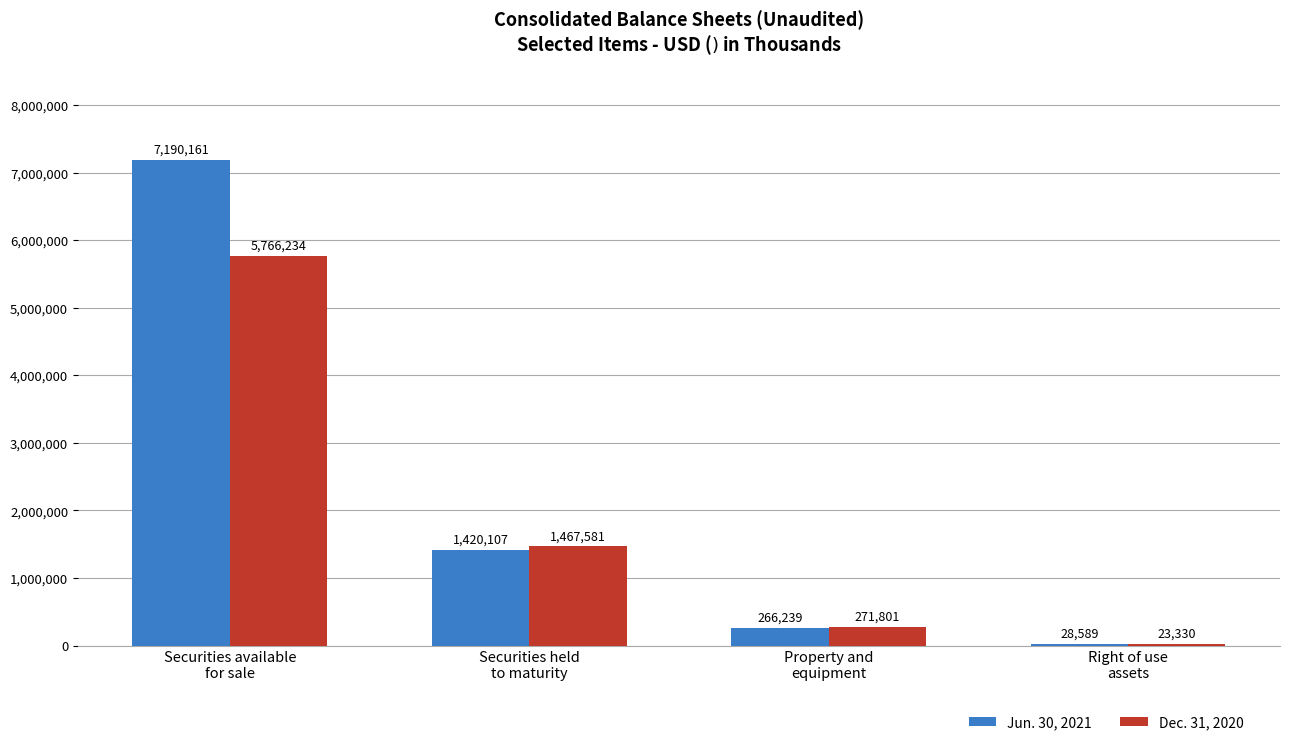

Is the value of Jun. 30, 2021 at Right of use
assets greater than the value of Dec. 31, 2020 at Securities held
to maturity?

No